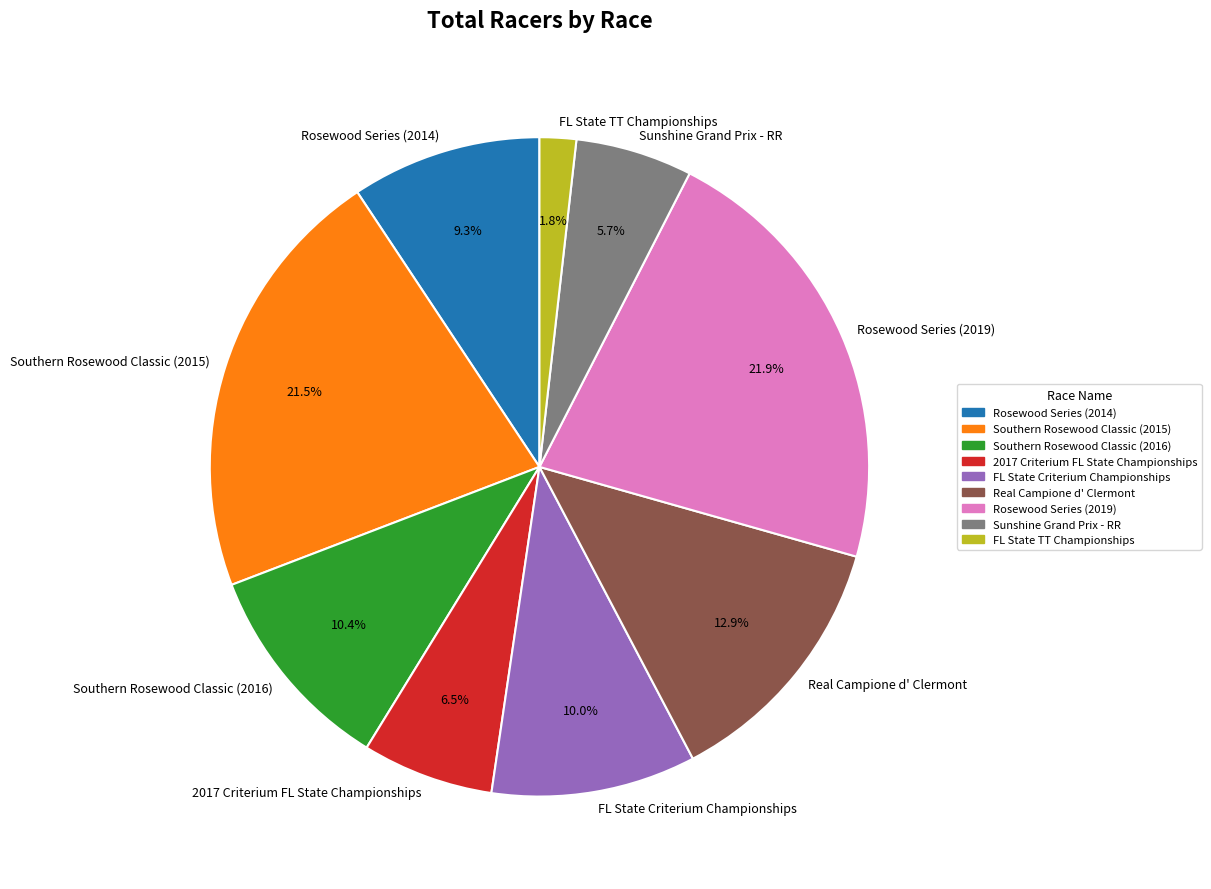

What portion of the pie excludes Rosewood Series (2019)?

78.1%